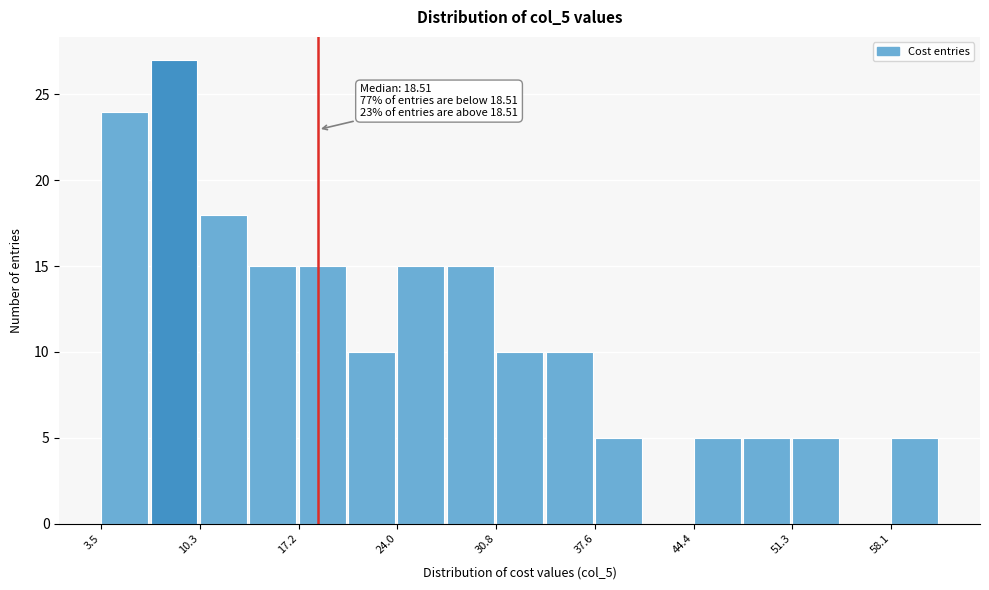

Read against the x-axis, roughly where is the centre of the tallest bar?

9